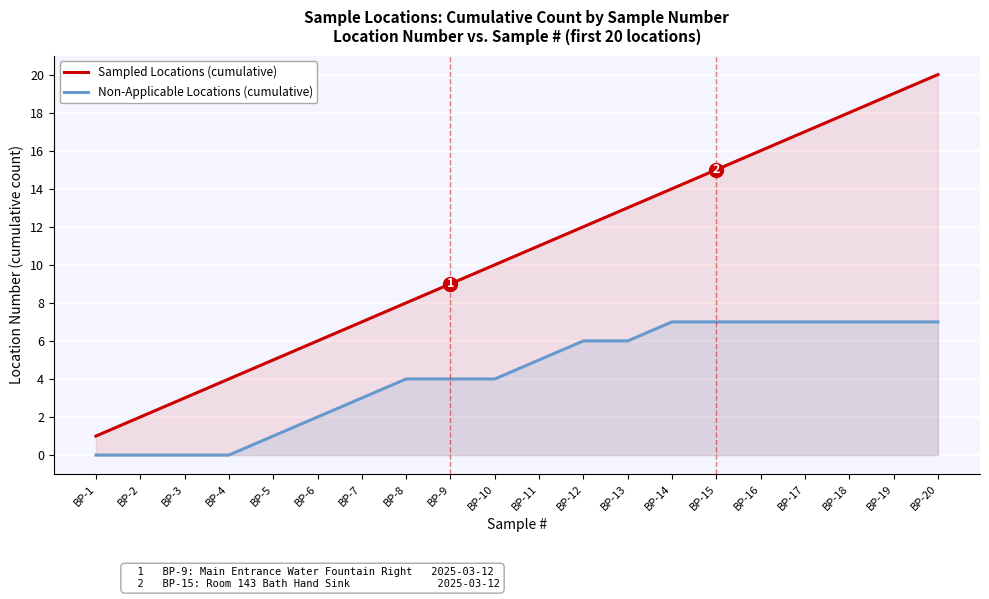

The Sampled Locations (cumulative) series shows 11 at BP-11. True or false?

True